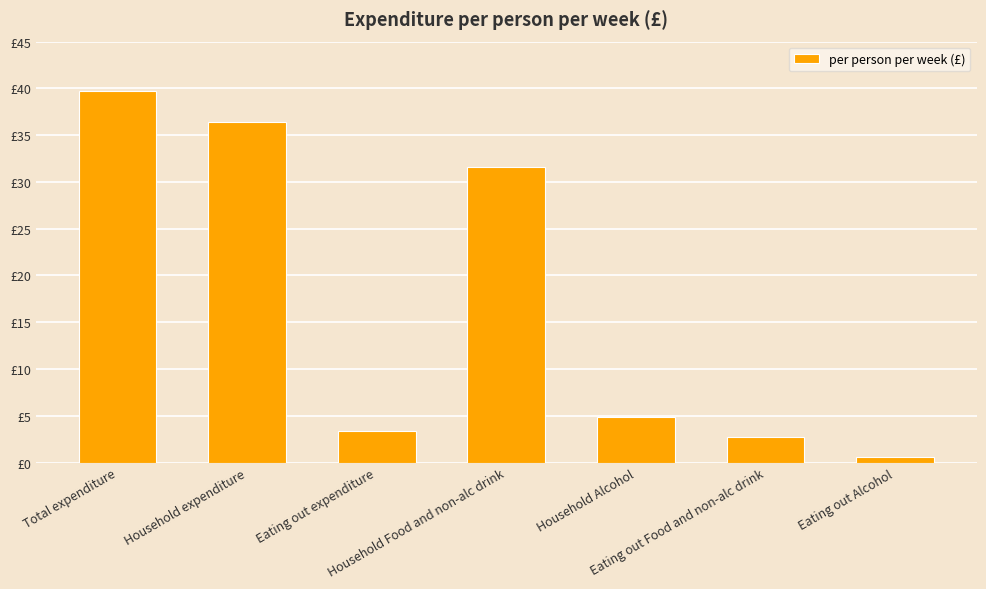

Does the chart contain any negative values?

No